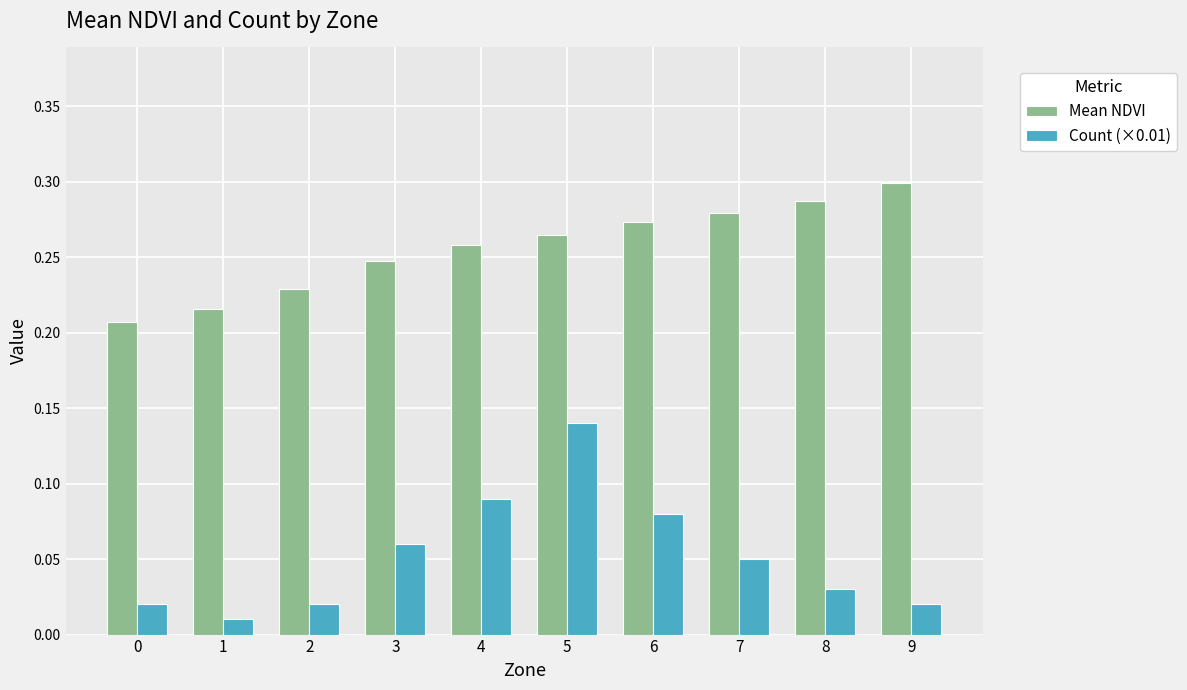

True or false: Mean NDVI has a value of 0.3 at 9.

True